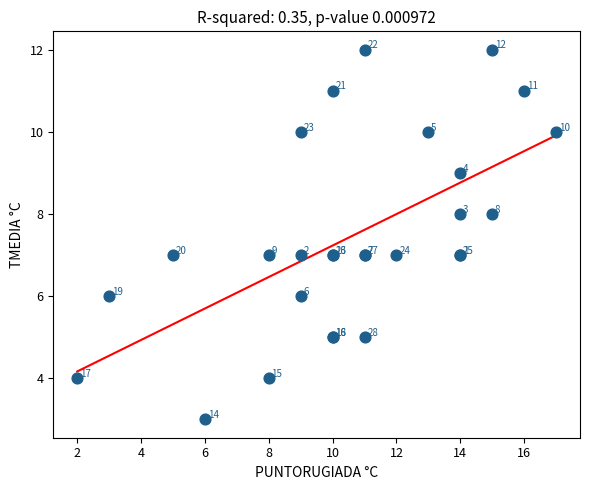

What Y value in the scatter plot is closest to 7?

7